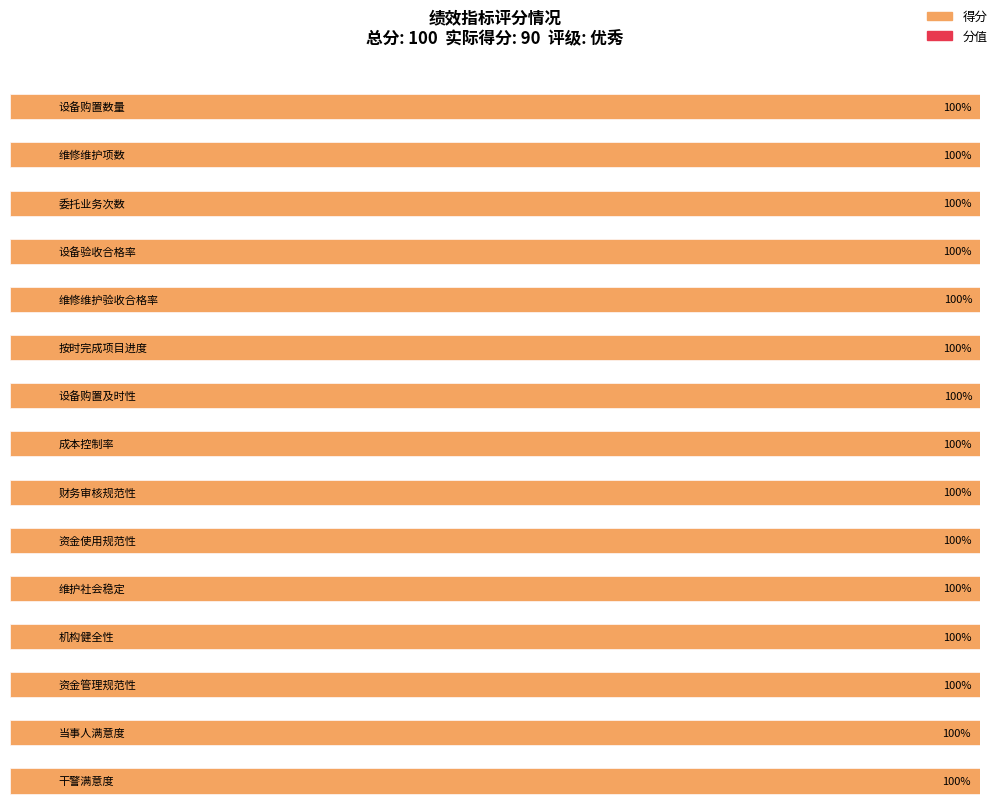

What is the sum of all 分值 values?

90